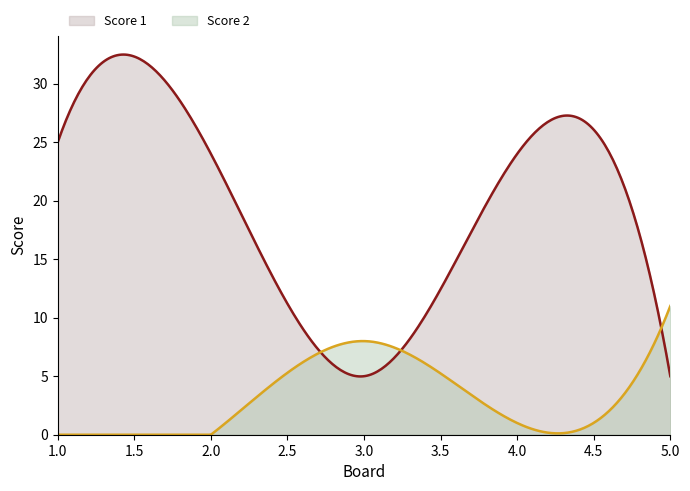

The Score 1 series shows 15 at 1. True or false?

False